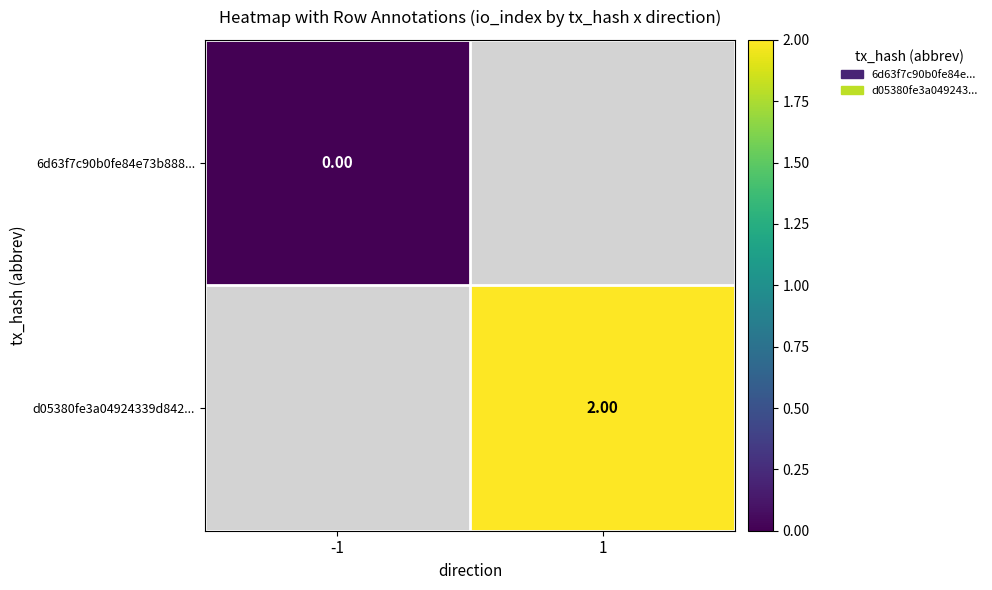

Which series has the widest spread of values?

6d63f7c90b0fe84e73b888...